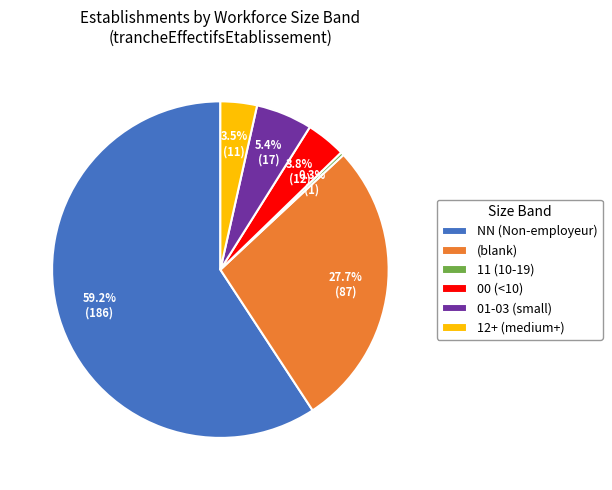

How many slices are in this pie chart?

6